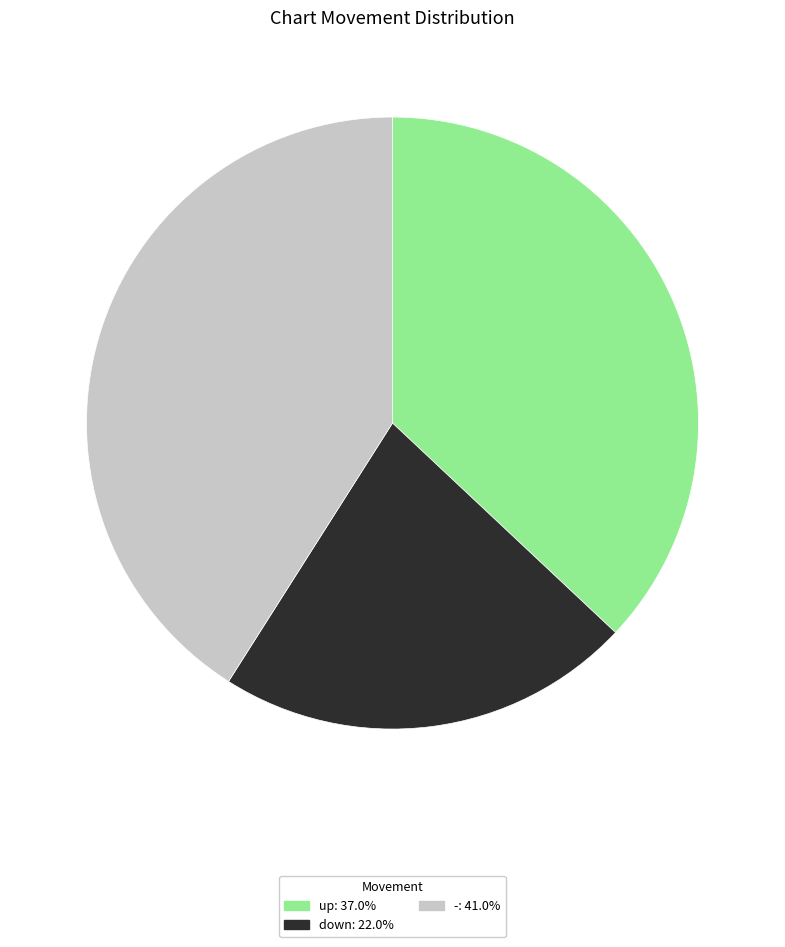

True or false: down accounts for 22% of the total.

True